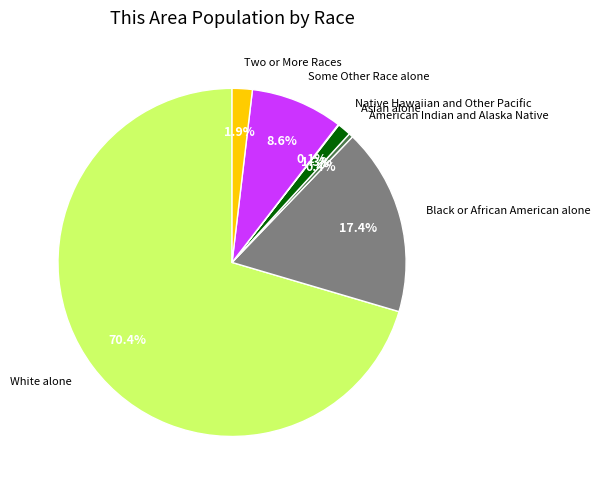

Is there a majority slice in this chart?

Yes